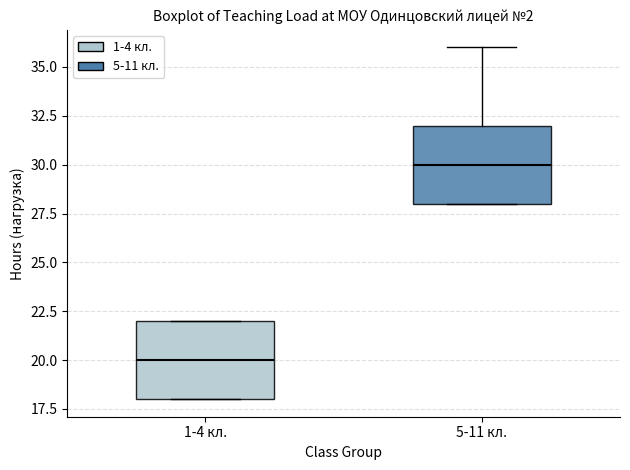

Reading left to right, transcribe this box plot: for each box, give where its median line is, the range the box spans, and where its two whiskers end, as read against the y-axis. The values are not printed on the chart, so give them approximately, as read against the axis.

1-4 кл.: median 20, box 18 to 22, whiskers 18 to 22
5-11 кл.: median 30, box 28 to 32, whiskers 28 to 36